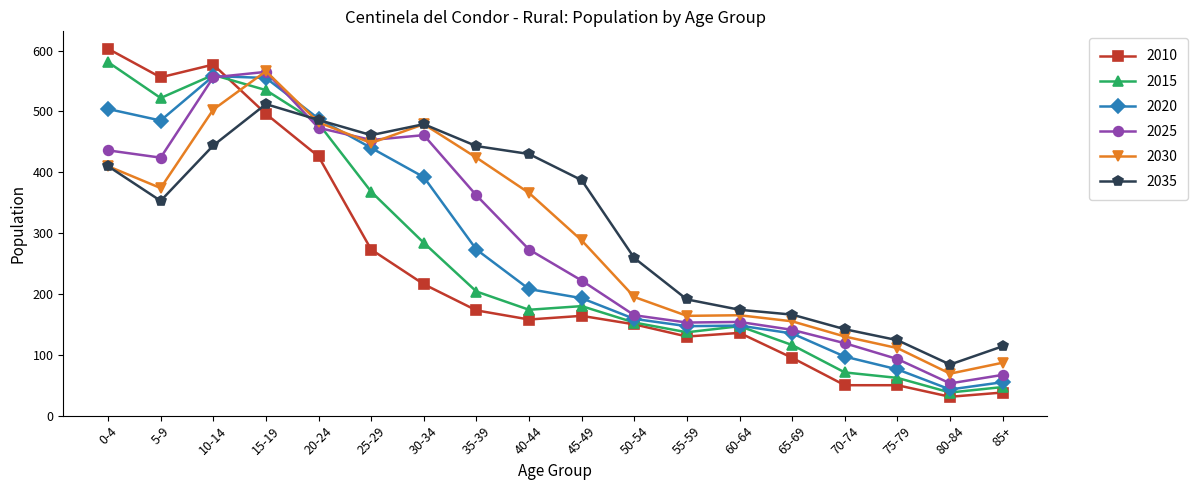

What is the label of the 5th point from the right?

65-69